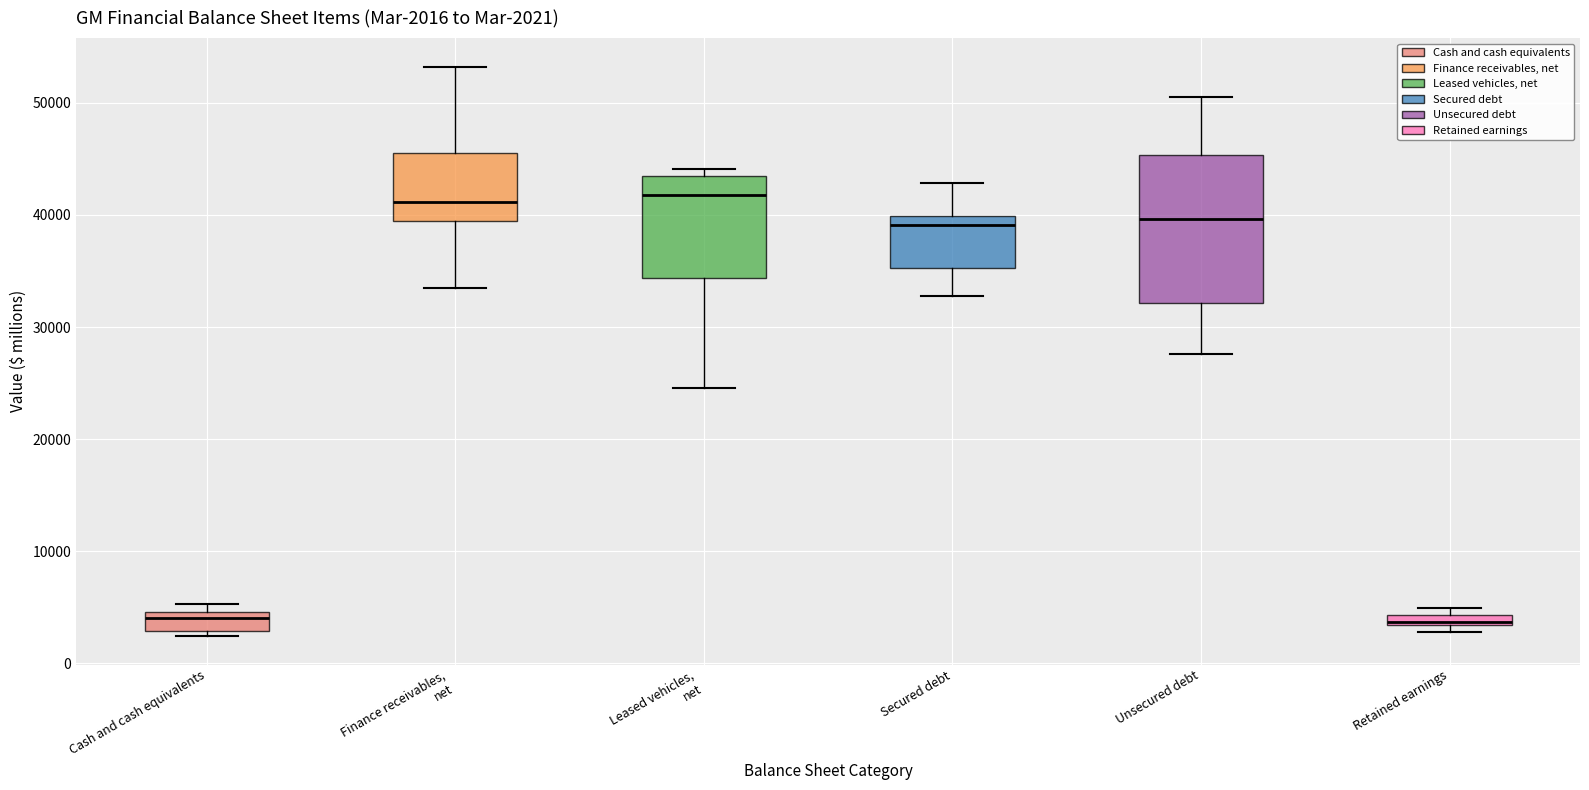

Which box is the tallest, from its lower edge to its upper edge?

Unsecured debt